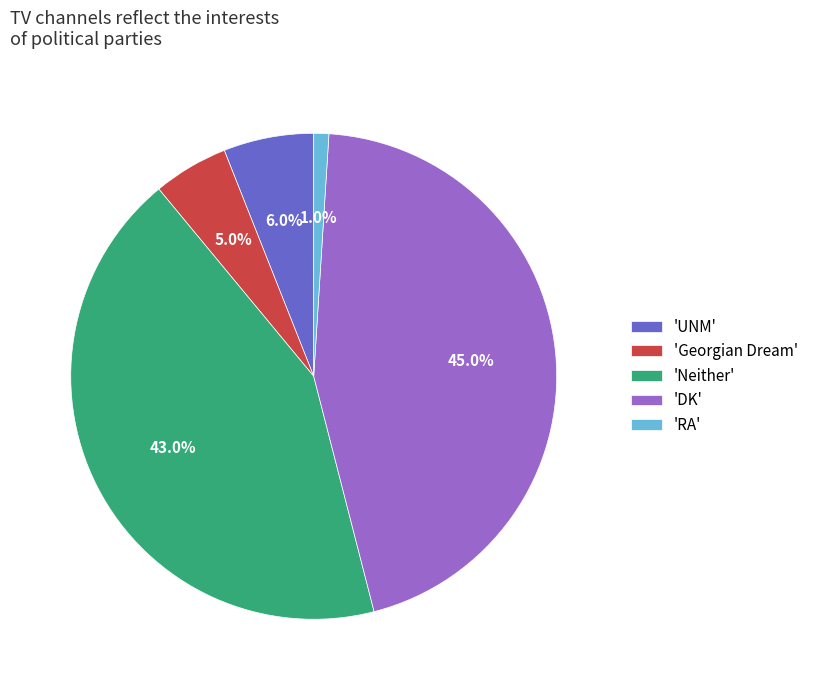

Does 'DK' represent more than half of the total?

No